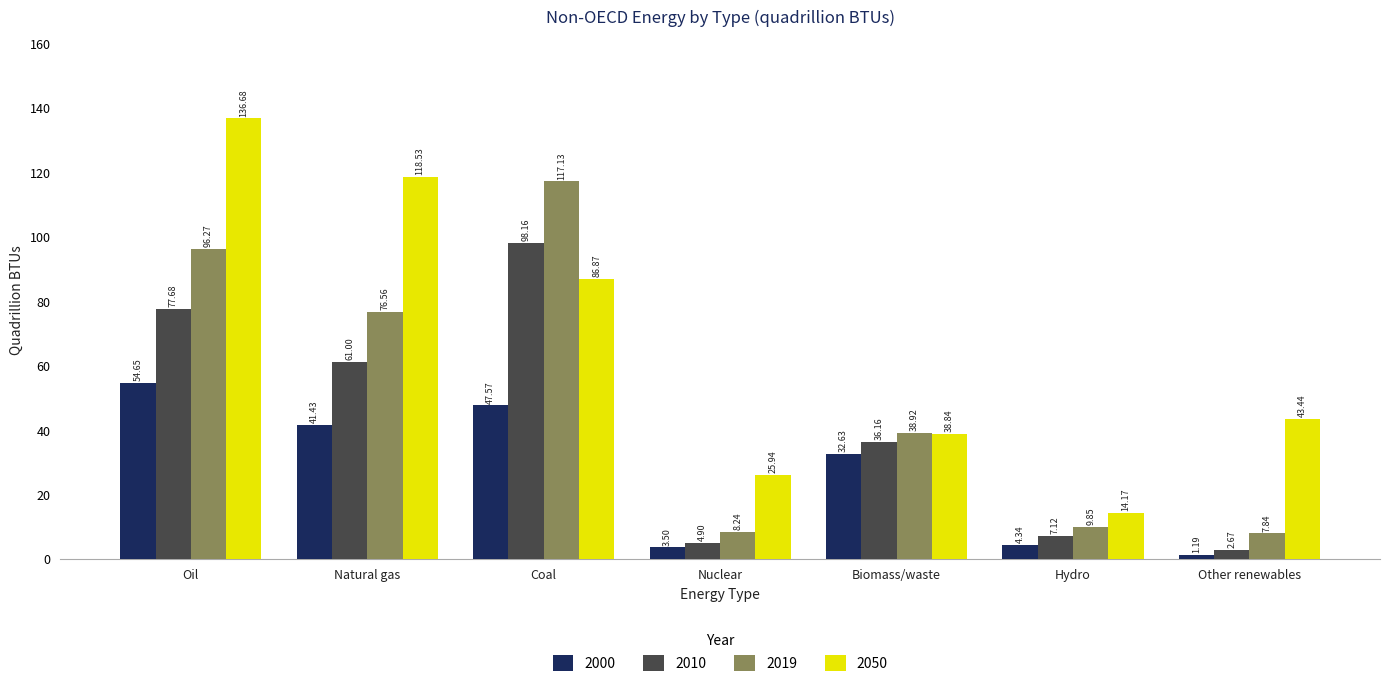

Which series has the widest spread of values?

2050